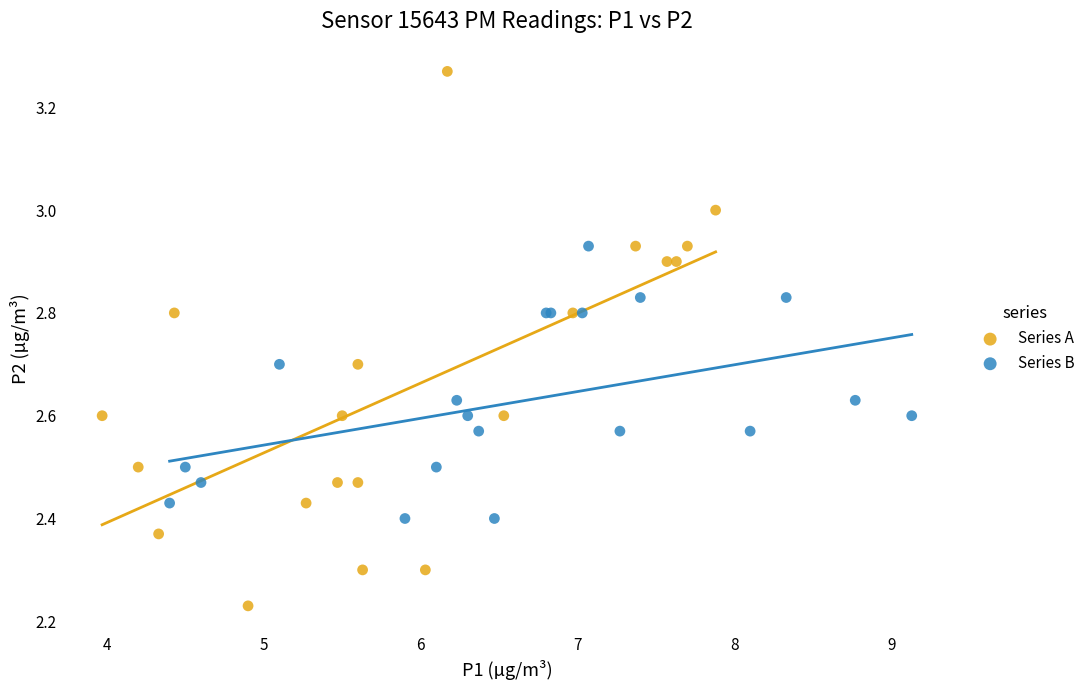

Which series reaches the maximum Y coordinate?

Series A